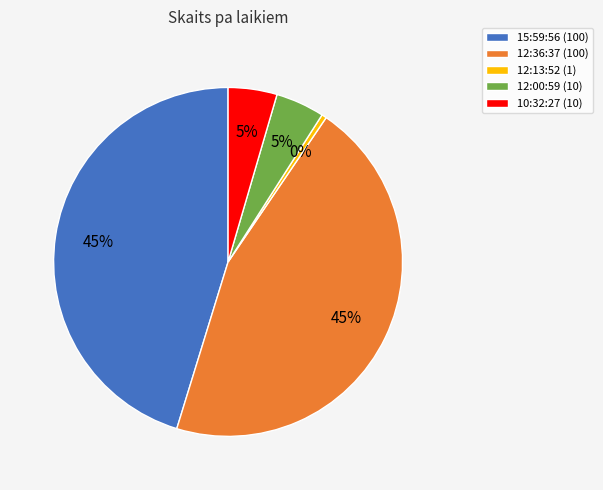

Count the number of slices in the pie.

5